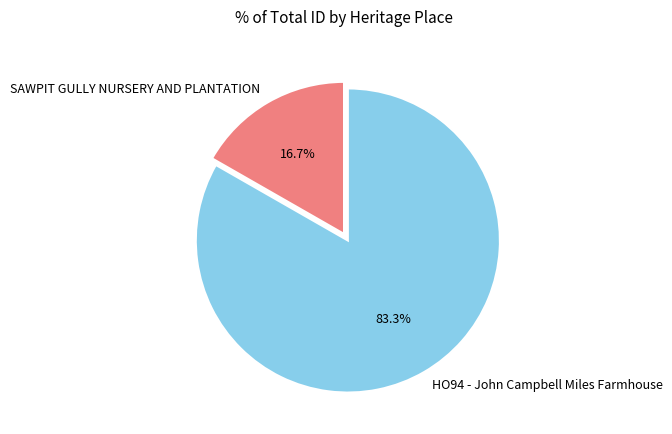

How much of the chart is everything except HO94 - John Campbell Miles Farmhouse?

16.7%